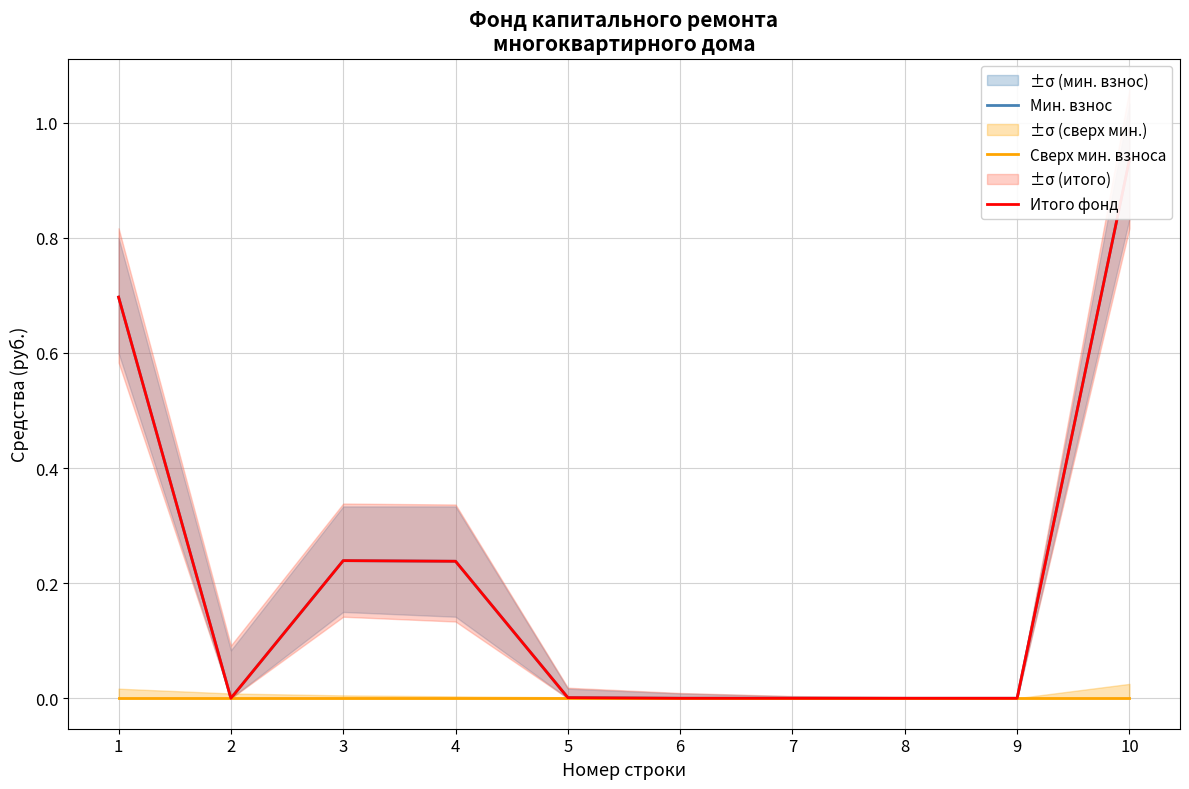

Is the value of Итого фонд at 1 greater than the value of Мин. взнос at 6?

Yes